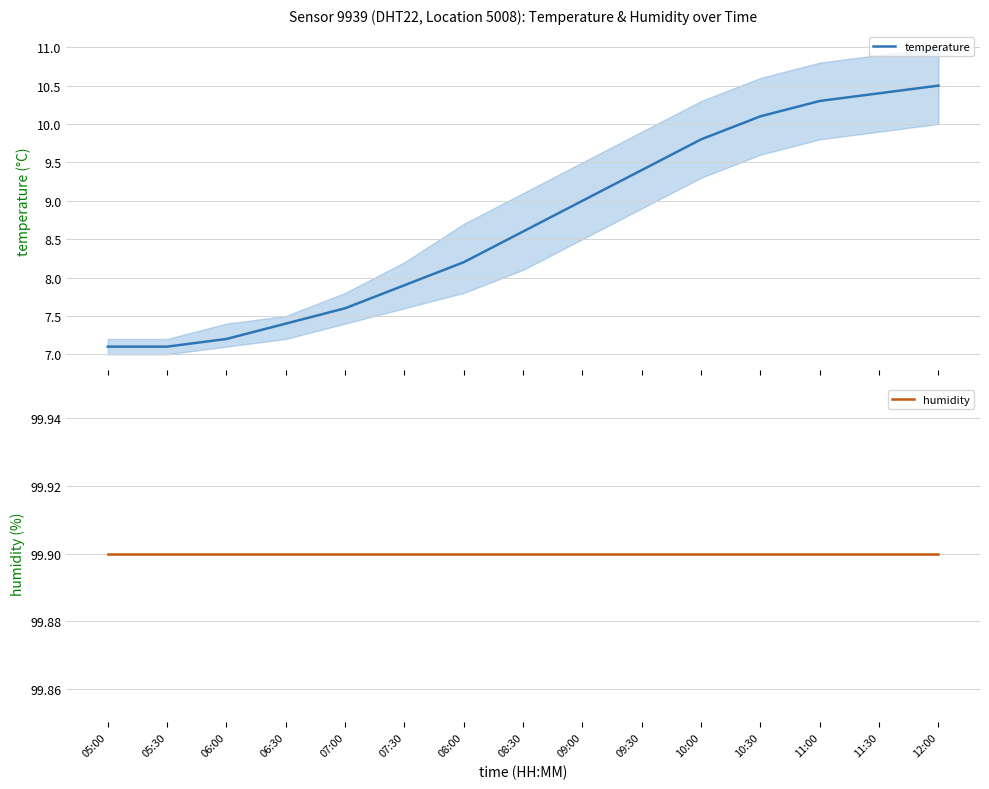

At how many categories does at least one series exceed 45?

15